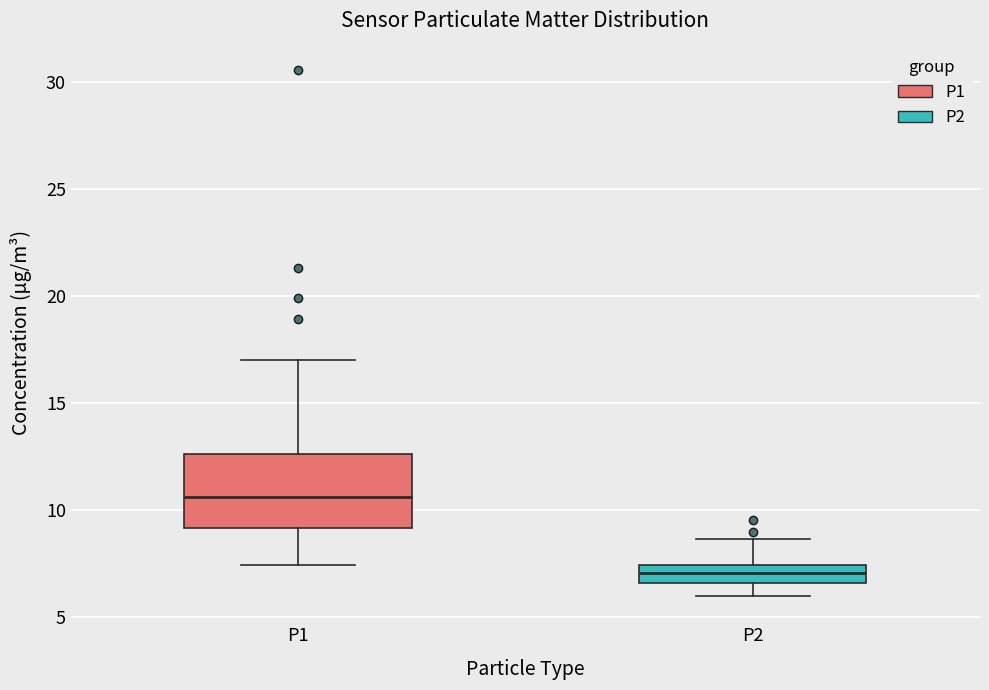

Reading left to right, transcribe this box plot: for each box, give where its median line is, the range the box spans, and where its two whiskers end, as read against the y-axis. The values are not printed on the chart, so give them approximately, as read against the axis.

P1: median 10.5, box 9.0 to 12.5, whiskers 7.5 to 17.0
P2: median 7.0, box 6.5 to 7.5, whiskers 6.0 to 8.5